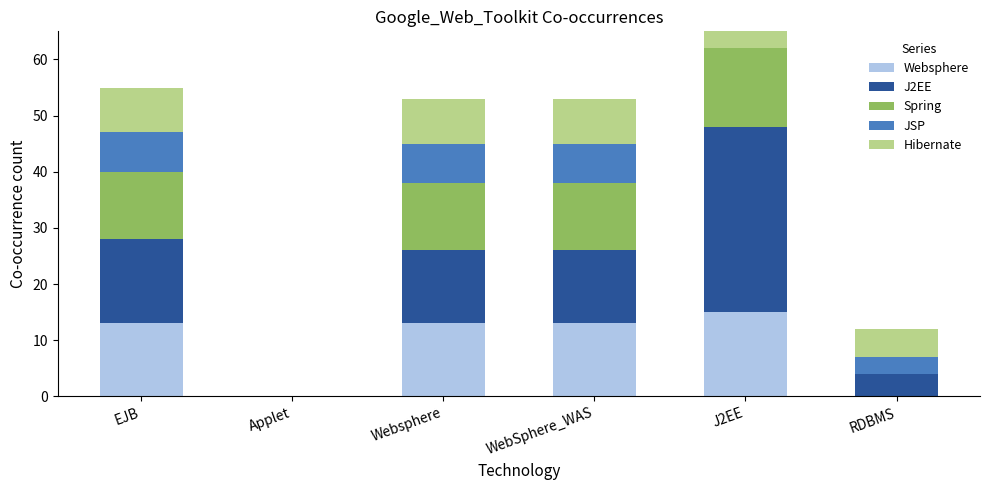

True or false: Websphere has a value of 18 at Websphere.

False